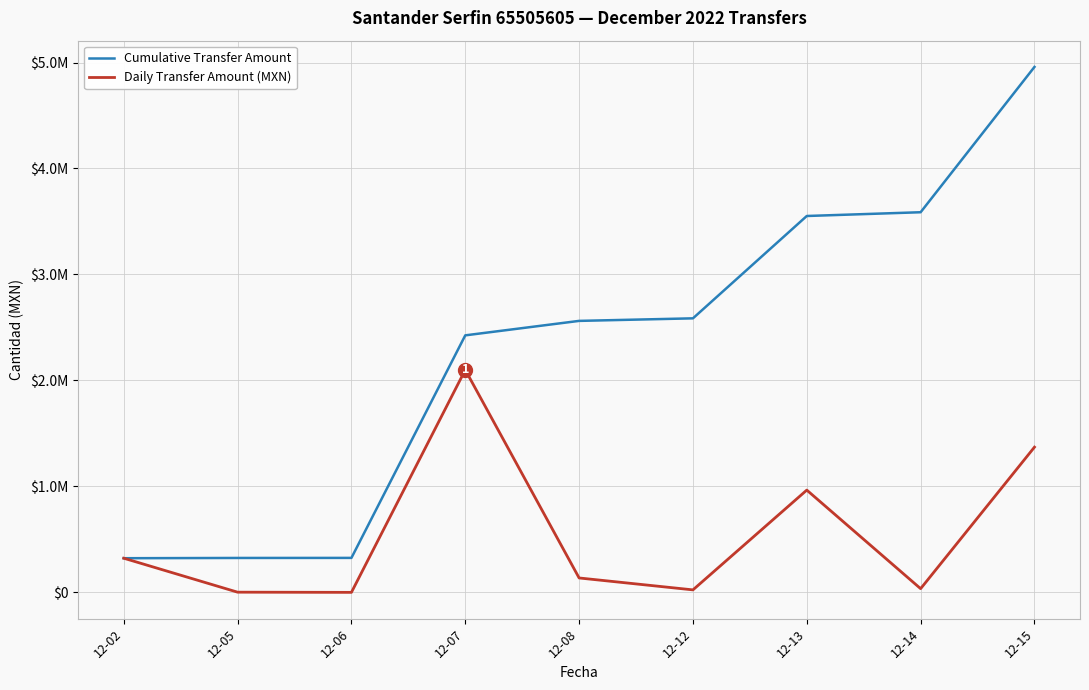

What is the difference between the second highest and second lowest values in the Daily Transfer Amount (MXN) series?

1368535.5